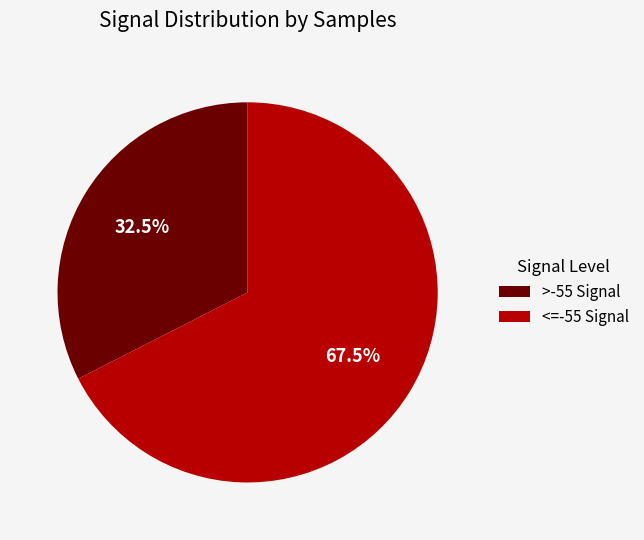

Is there any slice that represents more than half of the pie?

Yes